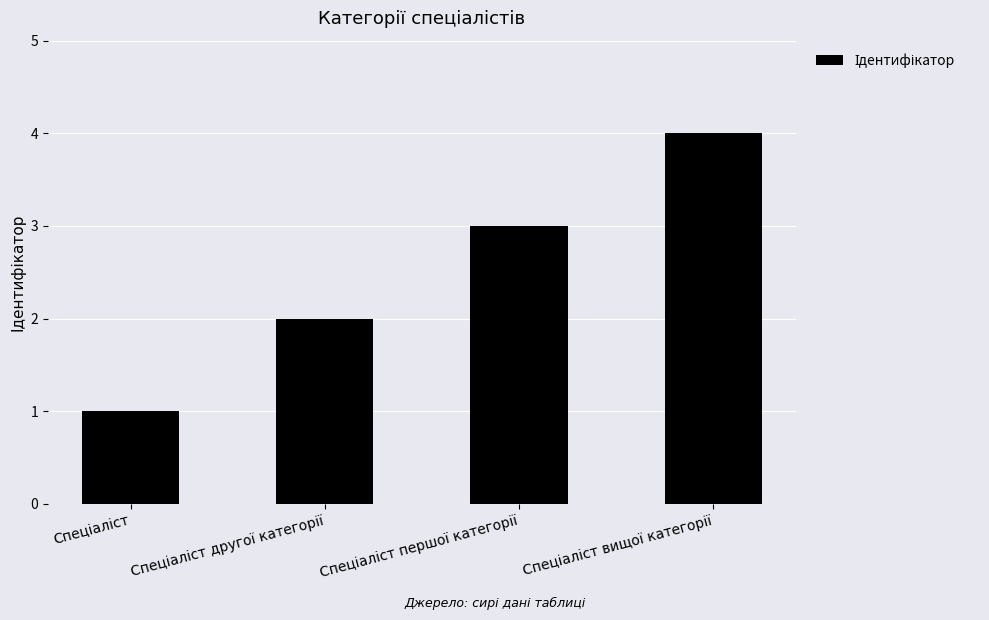

What is the sum of all values?

10